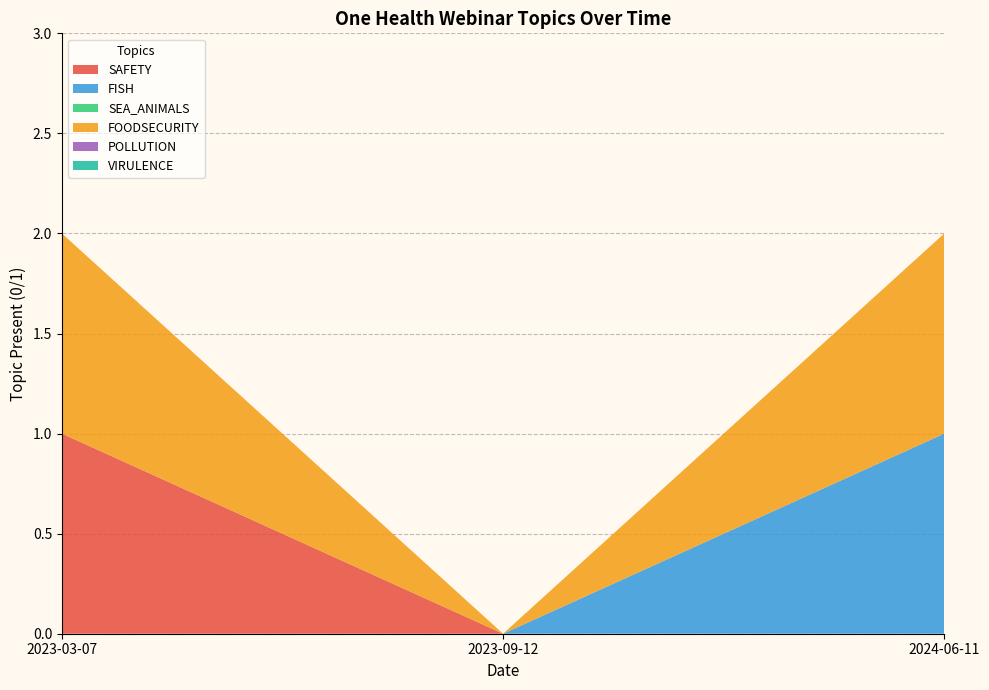

Reading right to left, list all the values displayed in this chart.

SAFETY: 2024-06-11=0	2023-09-12=0	2023-03-07=1
FISH: 2024-06-11=1	2023-09-12=0	2023-03-07=0
SEA_ANIMALS: 2024-06-11=0	2023-09-12=0	2023-03-07=0
FOODSECURITY: 2024-06-11=1	2023-09-12=0	2023-03-07=1
POLLUTION: 2024-06-11=0	2023-09-12=0	2023-03-07=0
VIRULENCE: 2024-06-11=0	2023-09-12=0	2023-03-07=0